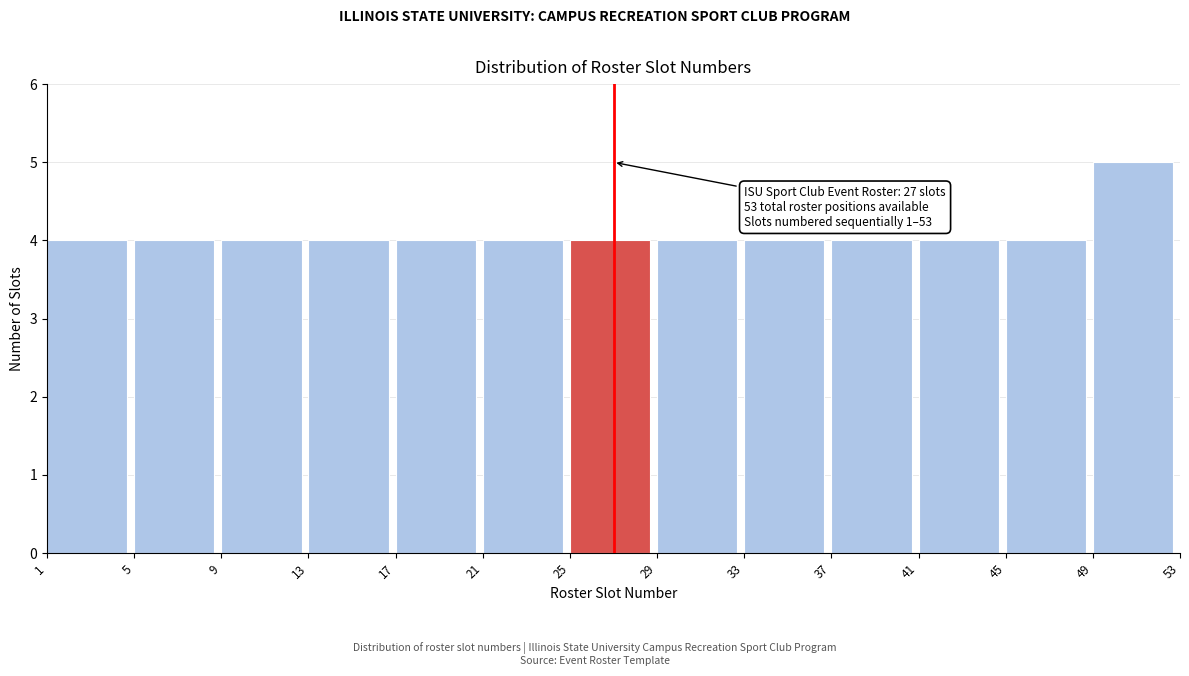

Which range on the x-axis has the tallest bar?

49 to 53